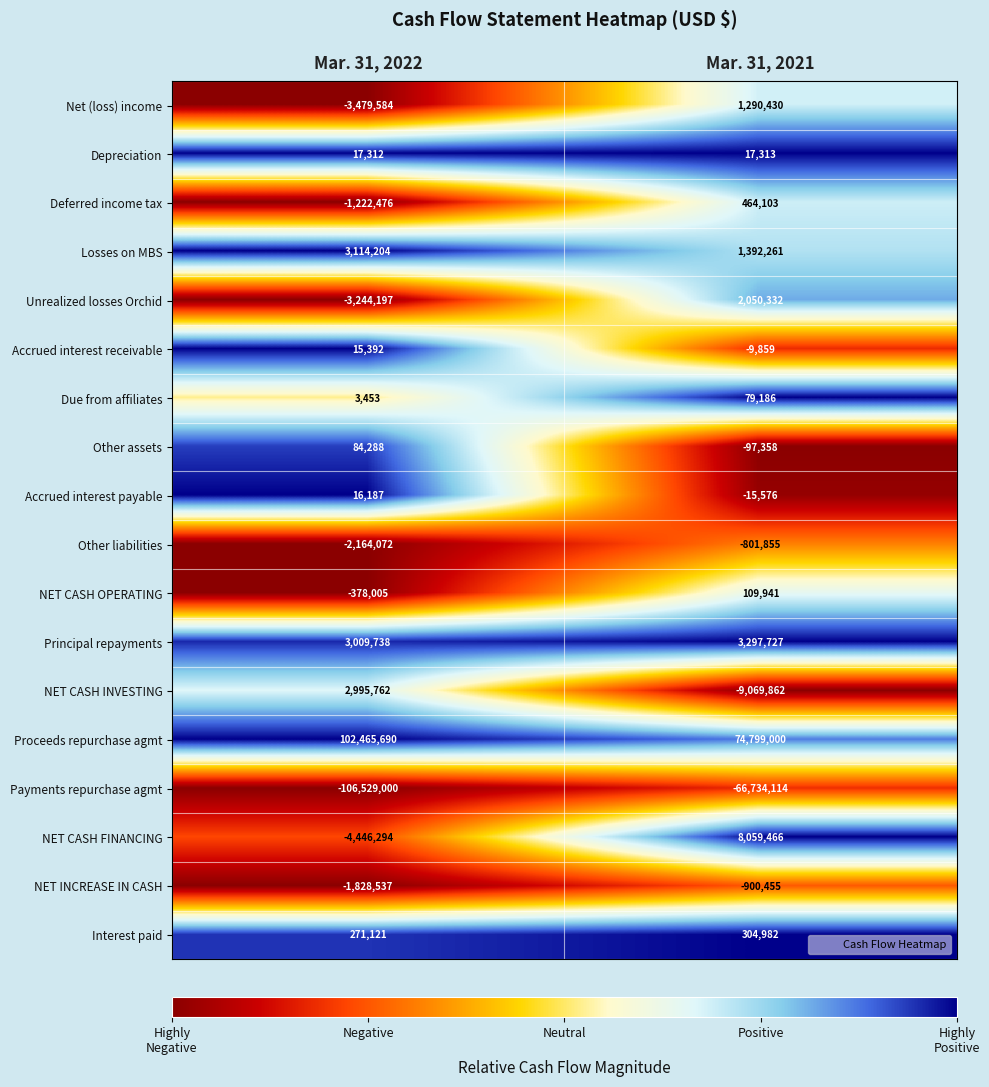

How many categories are shown in the chart?

2